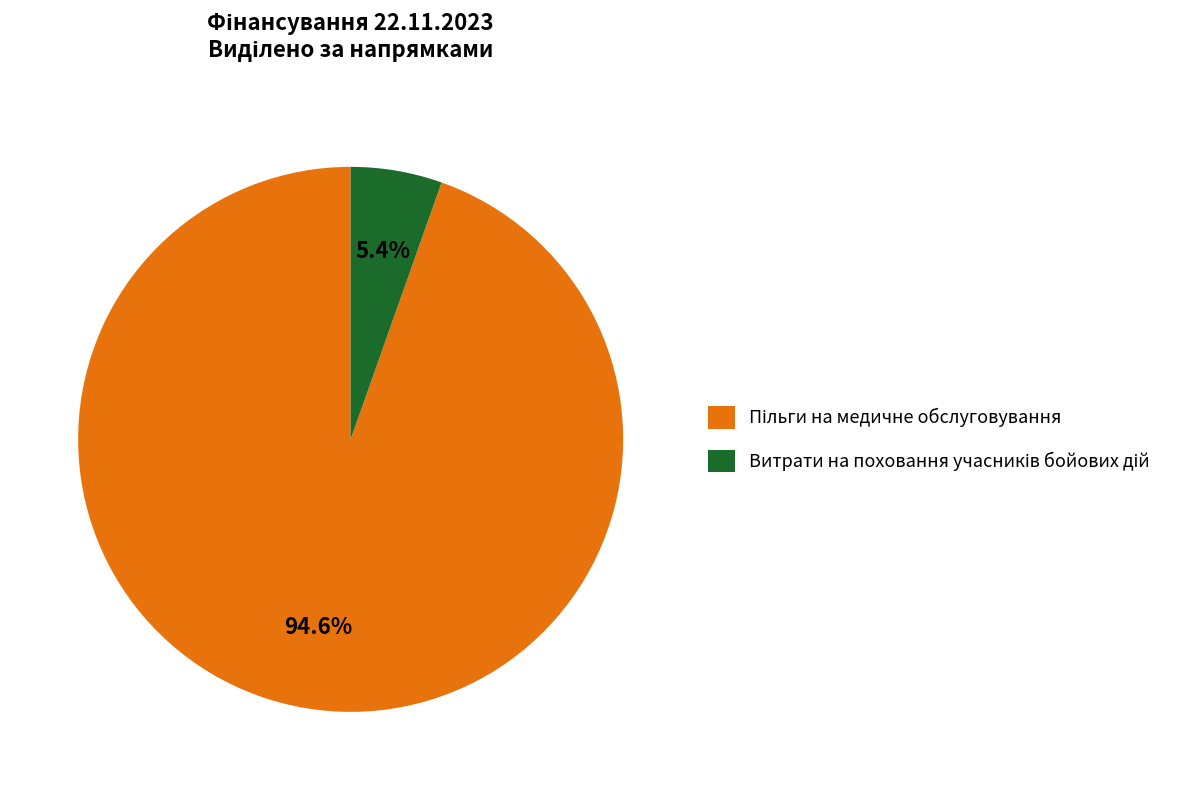

Is there any slice that represents more than half of the pie?

Yes